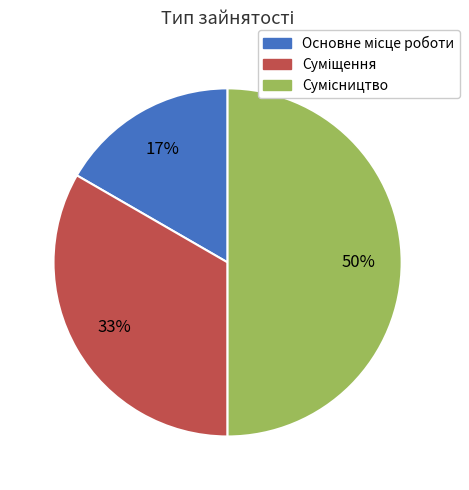

How many segments does this pie chart have?

3